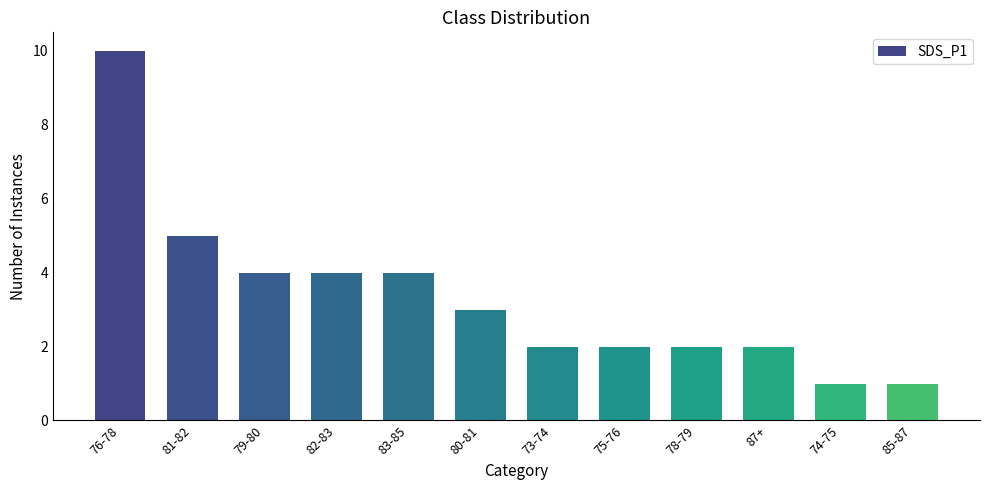

Which label corresponds to the largest value in the chart?

76-78